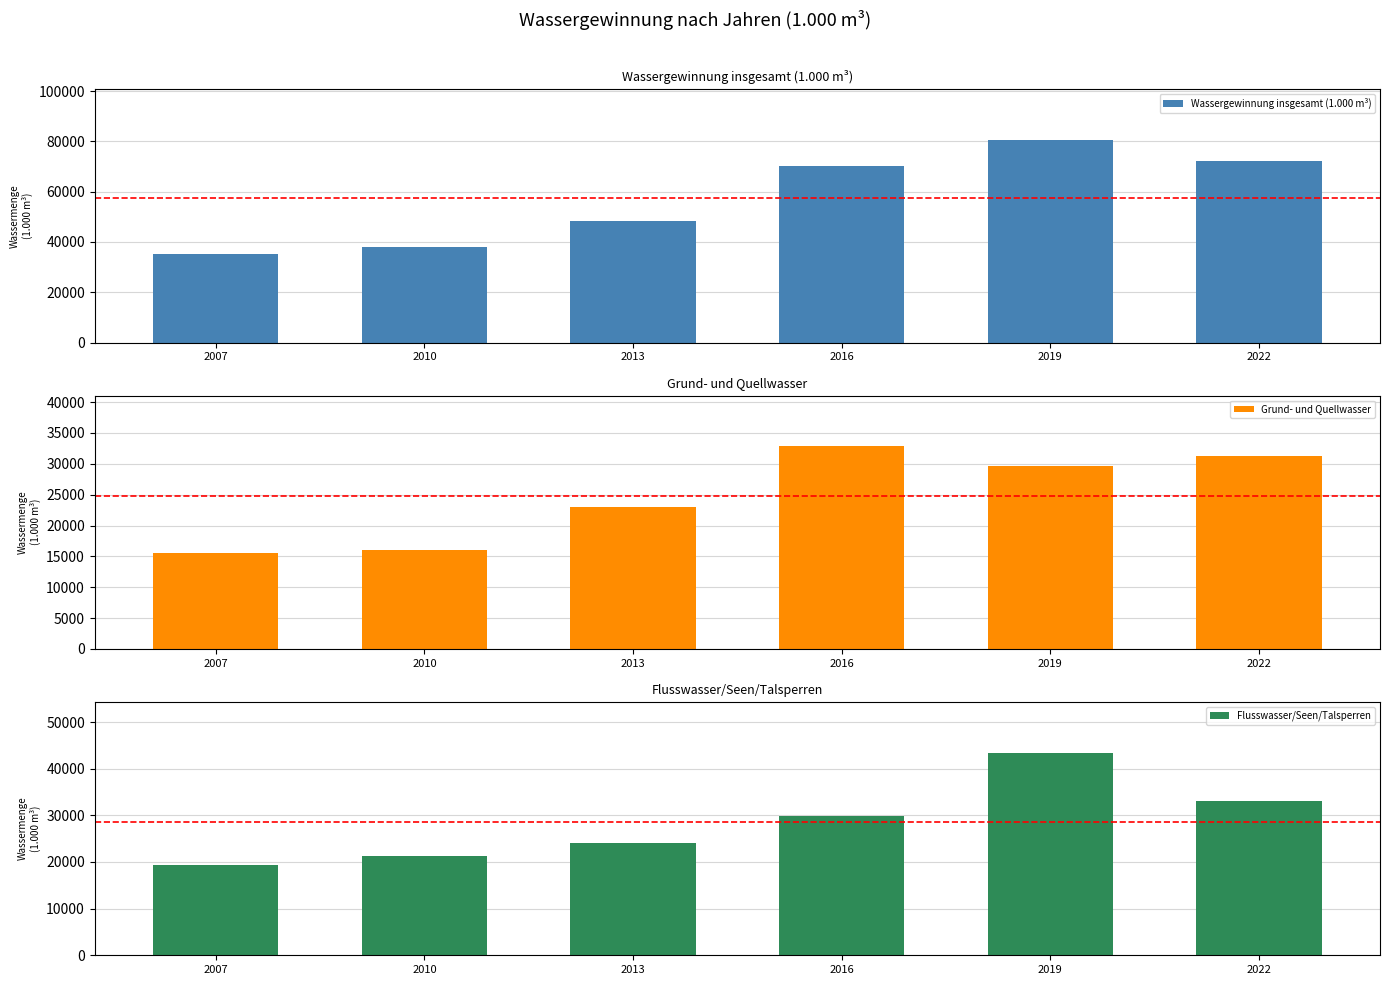

What is the sum of all Wassergewinnung insgesamt (1.000 m³) values?

344634